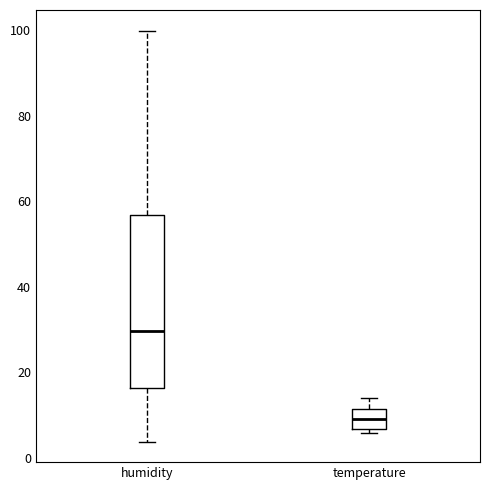

Reading left to right, transcribe this box plot: for each box, give where its median line is, the range the box spans, and where its two whiskers end, as read against the y-axis. The values are not printed on the chart, so give them approximately, as read against the axis.

humidity: median 30, box 16 to 56, whiskers 4 to 100
temperature: median 10, box 6 to 12, whiskers 6 (just below the box's lower edge) to 14